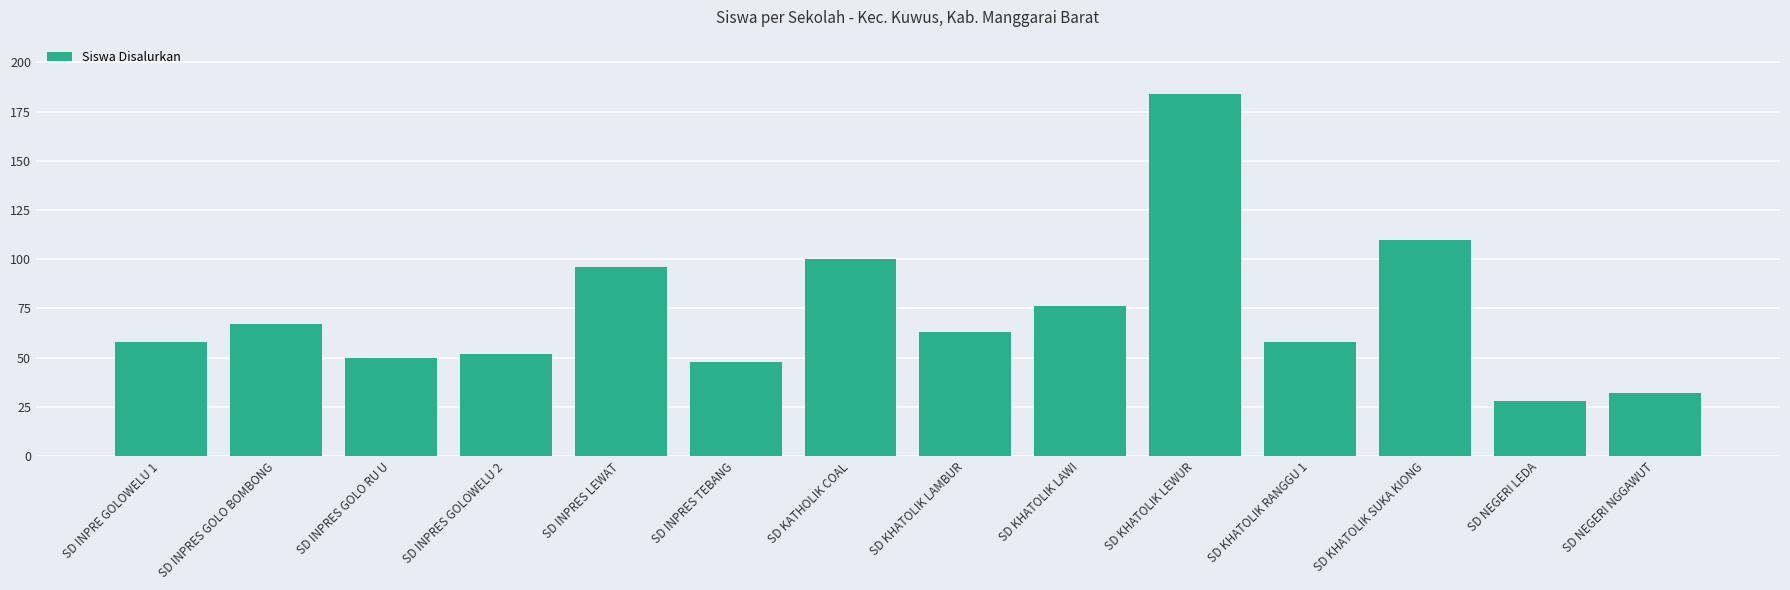

How many distinct data groups are displayed?

1